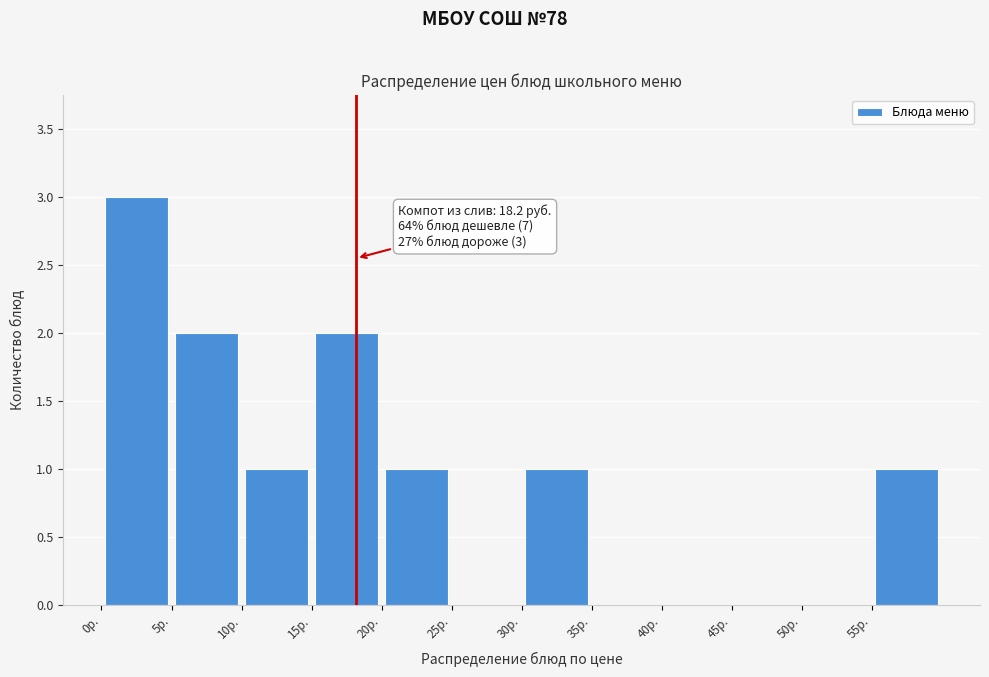

Over which range of the x-axis is the bar tallest?

0 to 5